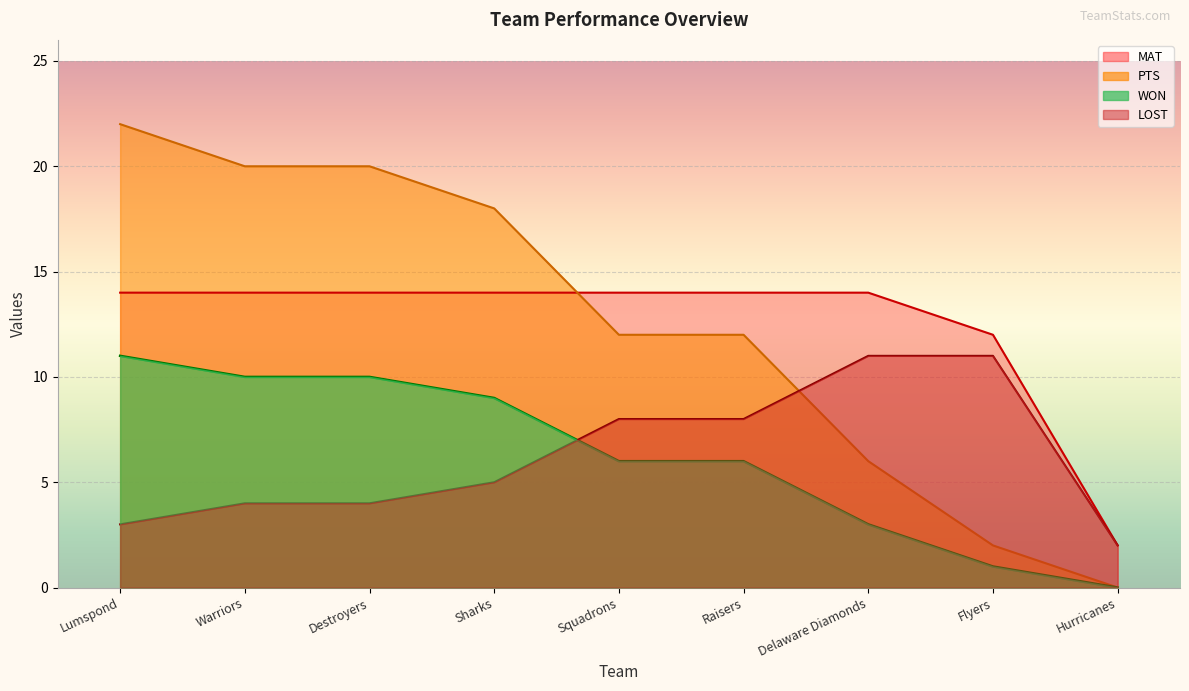

Reading left to right, extract all data points from this chart.

WON: 22	20	20	18	12	12	6	2	0
PTS: 11	10	10	9	6	6	3	1	0
LOST: 3	4	4	5	8	8	11	11	2
MAT: 14	14	14	14	14	14	14	12	2